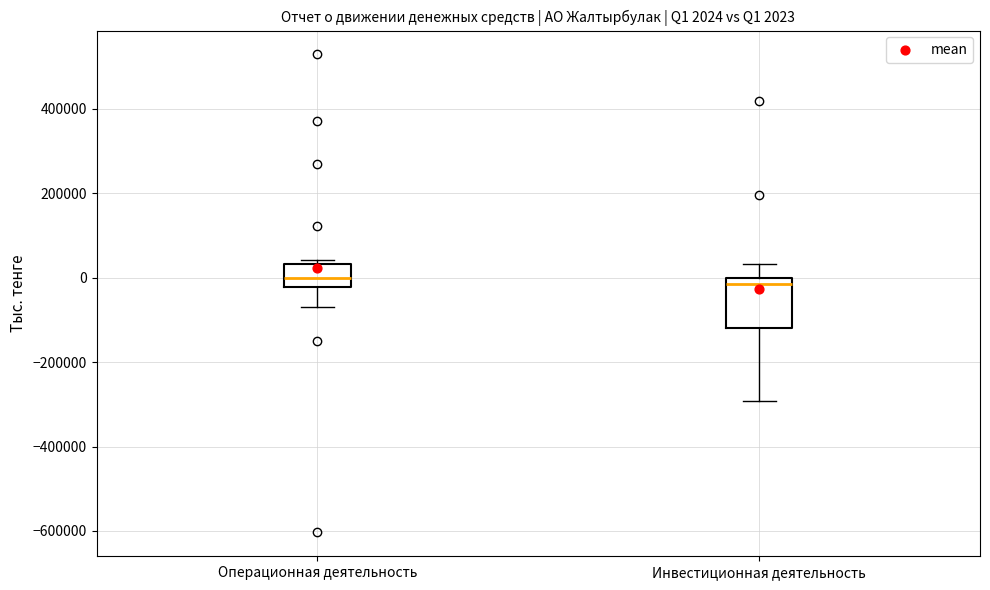

Comparing the boxes themselves (not the whiskers), which one is the tallest?

Инвестиционная деятельность